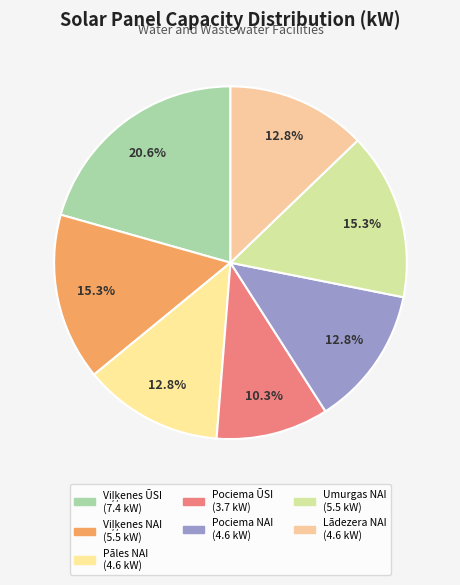

Is it true that Pāles NAI is 1% of the pie?

False